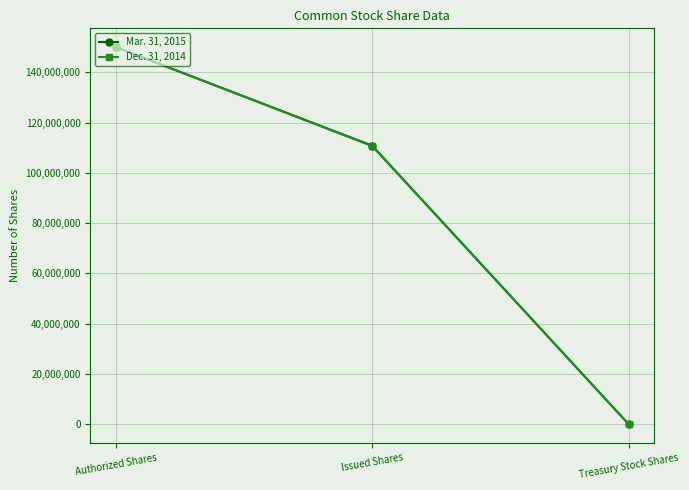

What is the total value across all series at Treasury Stock Shares?

140184